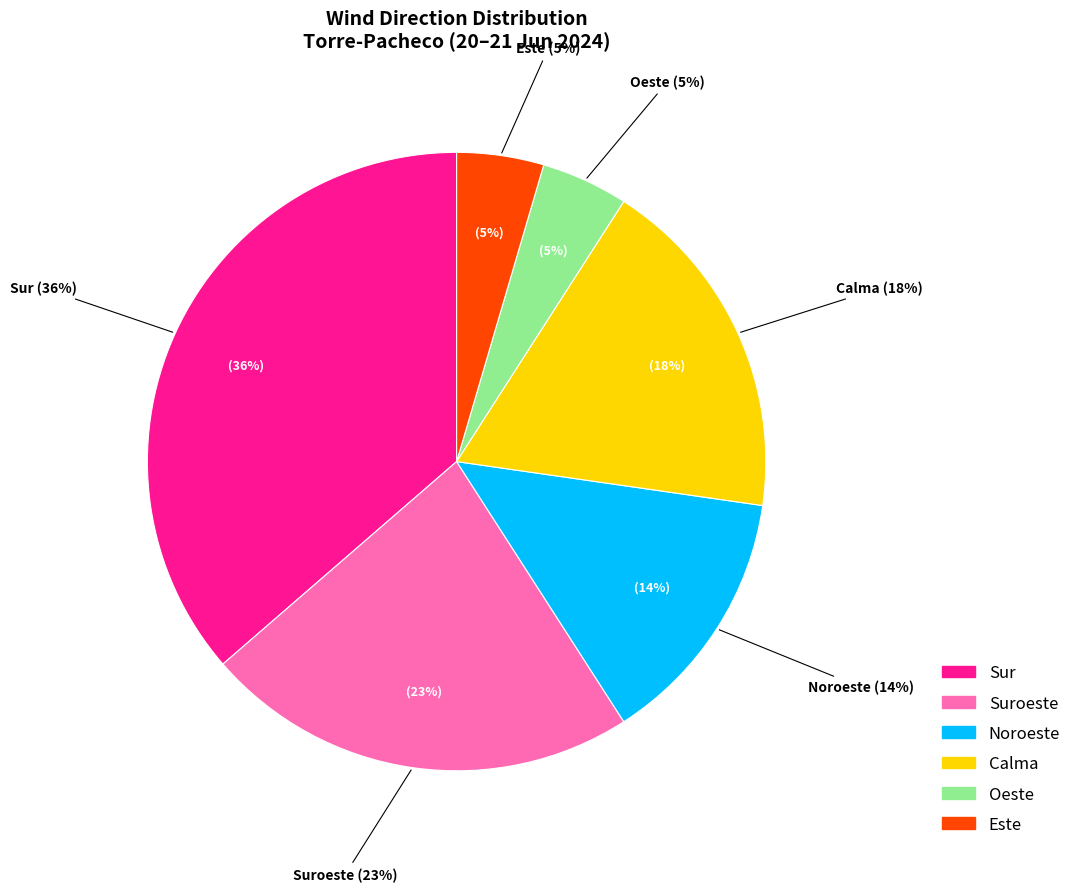

Do Norte/Este/Sueste and Calma together represent more than half of the pie?

No